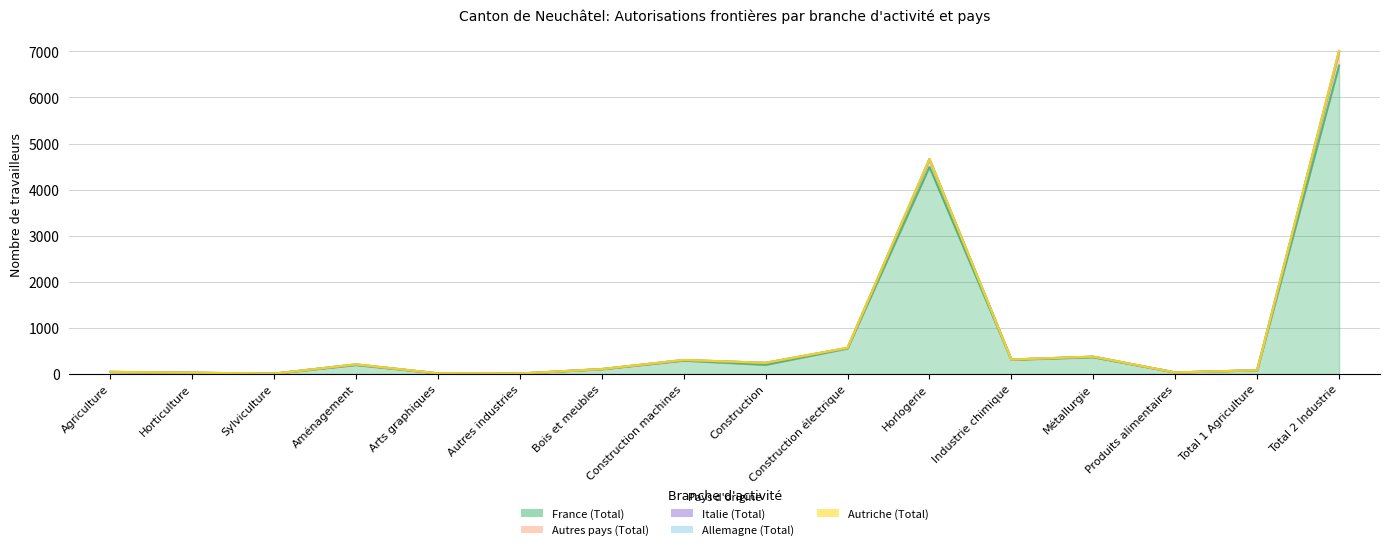

True or false: Autres pays (Total) and Italie (Total) cross at least once.

False